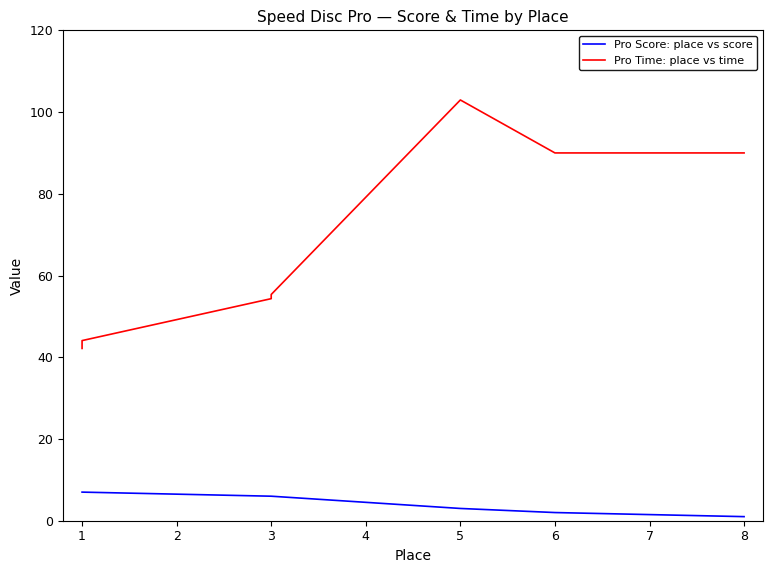

True or false: Pro Time: place vs time and Pro Score: place vs score intersect in this chart.

False